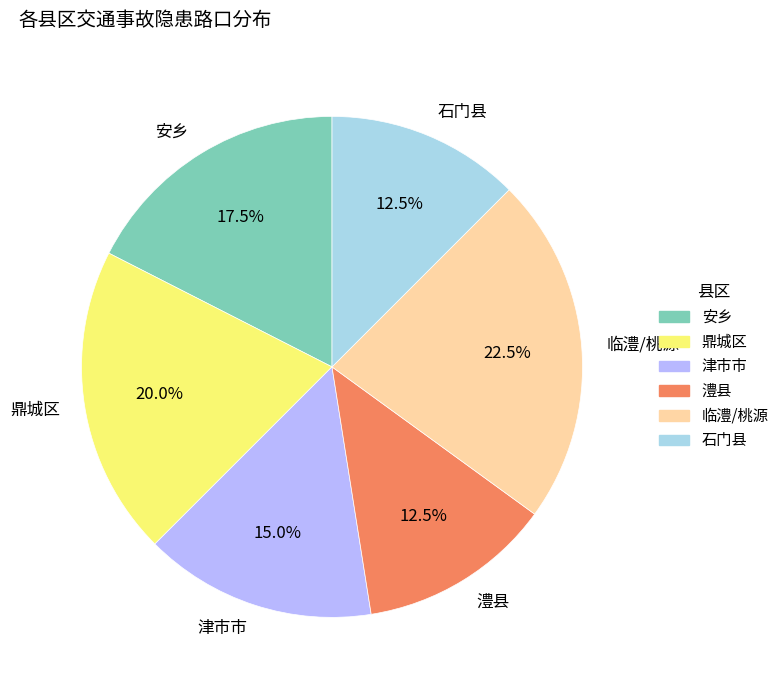

Which category has the biggest portion of the pie?

临澧/桃源